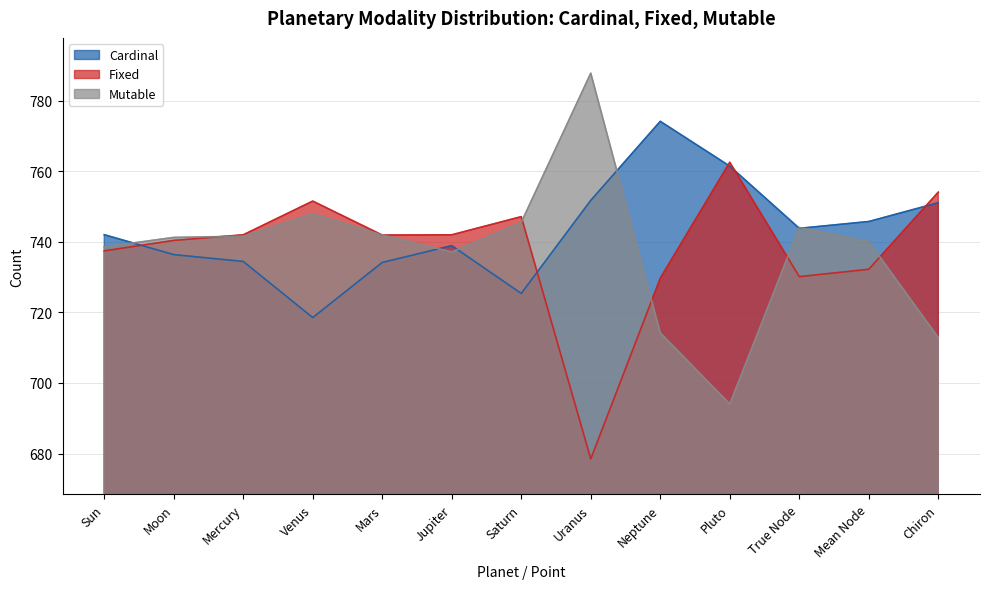

At which category does Mutable reach its first local peak?

Venus